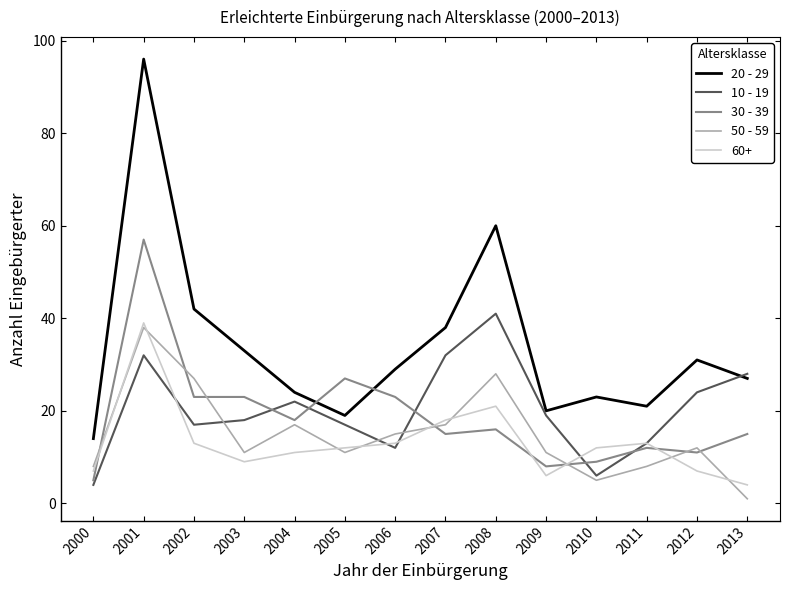

The 50 - 59 series shows 28 at 2008. True or false?

True